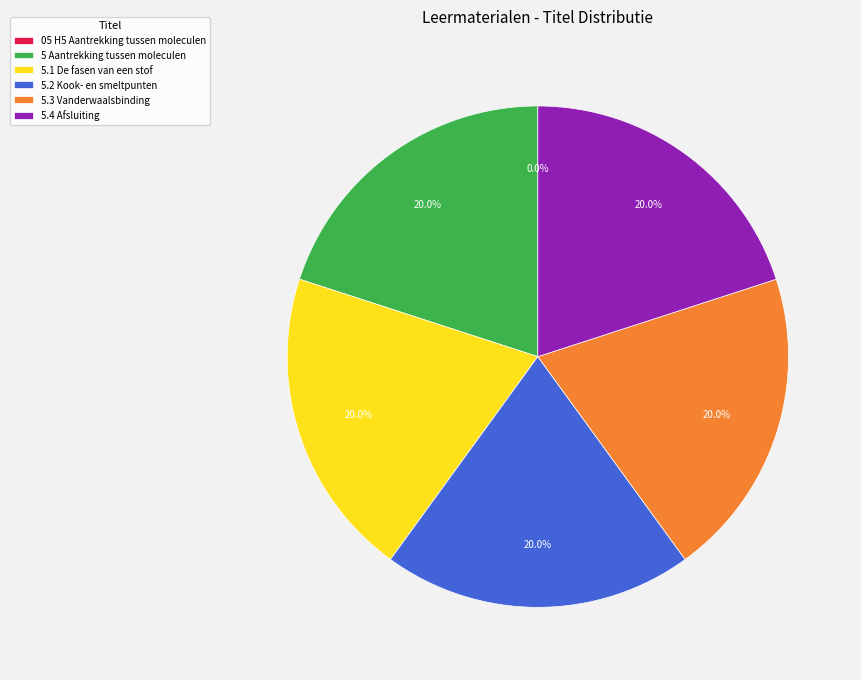

Does 5 Aantrekking tussen moleculen represent more than half of the total?

No